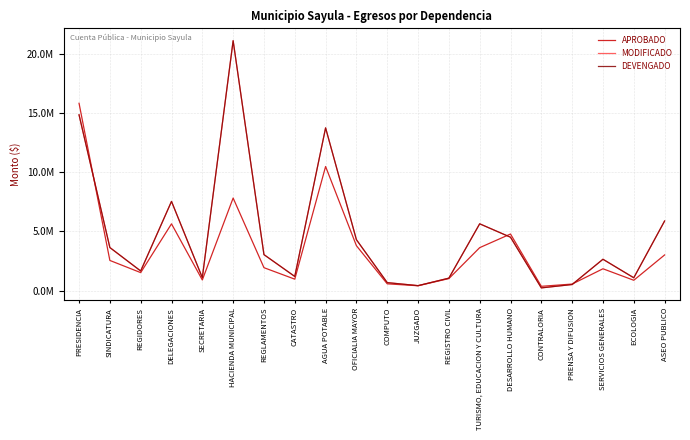

List the series in order of their peak value, highest first.

MODIFICADO, DEVENGADO, APROBADO